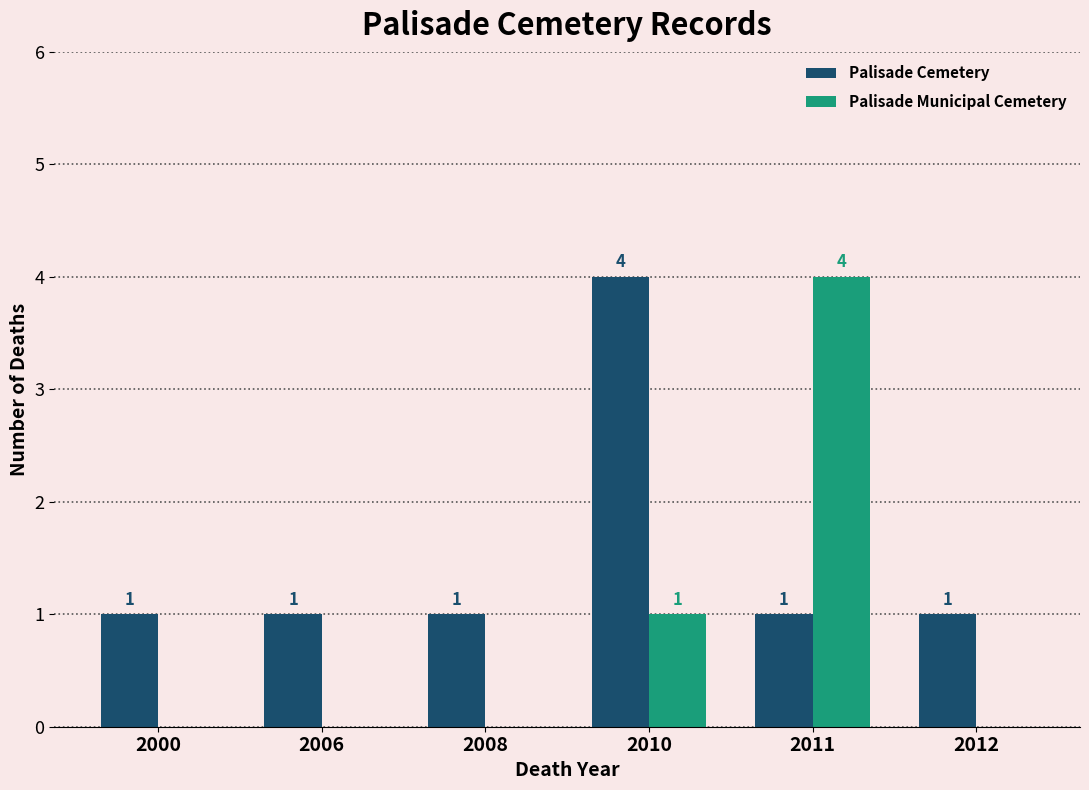

Does the chart contain stacked bars?

No